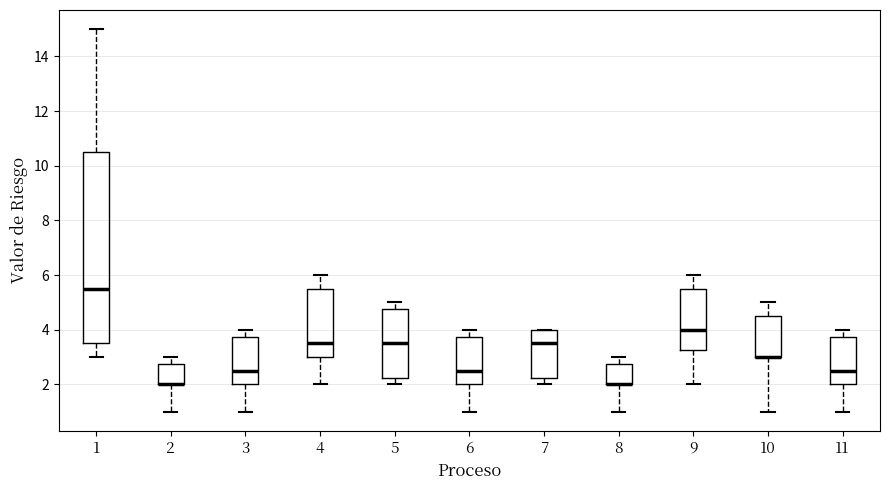

Which box is the tallest, from its lower edge to its upper edge?

1